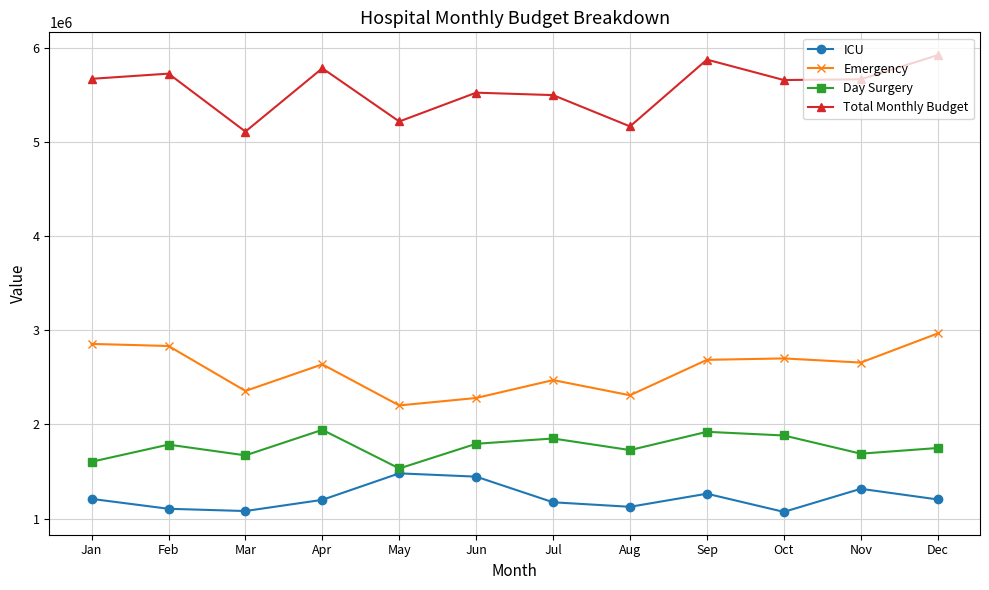

Is it true that ICU equals 1620985 at Jul?

False